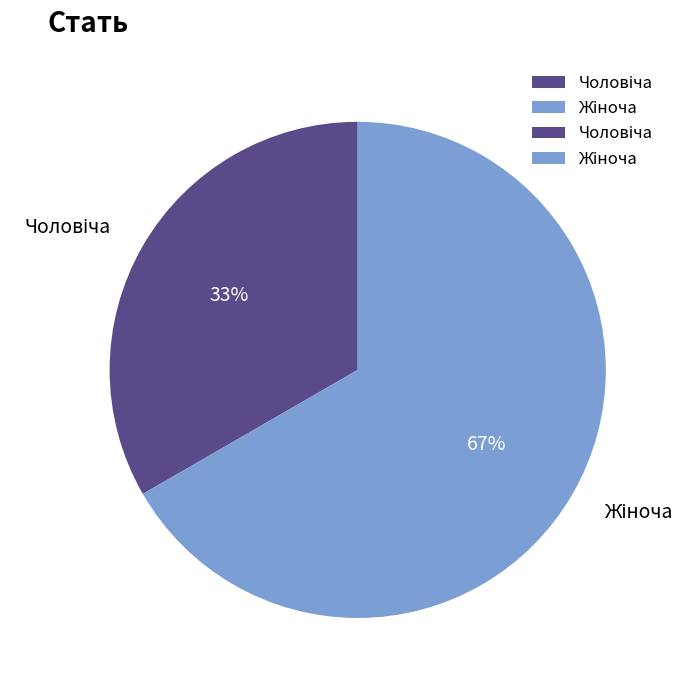

To the nearest percent, what is the average slice percentage?

50%